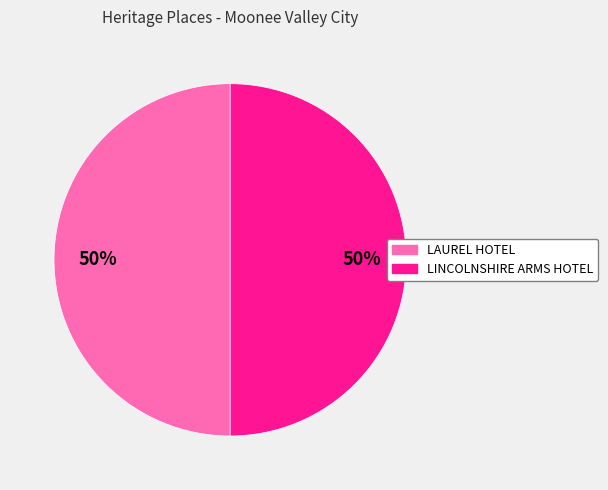

What is the ratio of the value at LINCOLNSHIRE ARMS HOTEL to the value at LAUREL HOTEL?

1.0